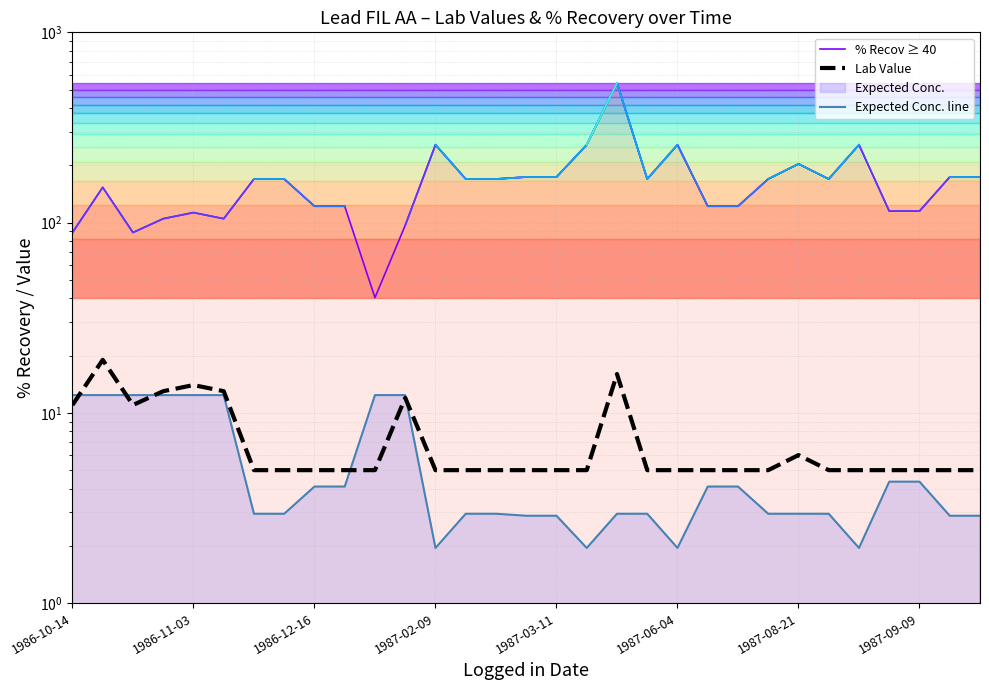

At which label does Expected Conc. line reach its peak?

1986-10-14